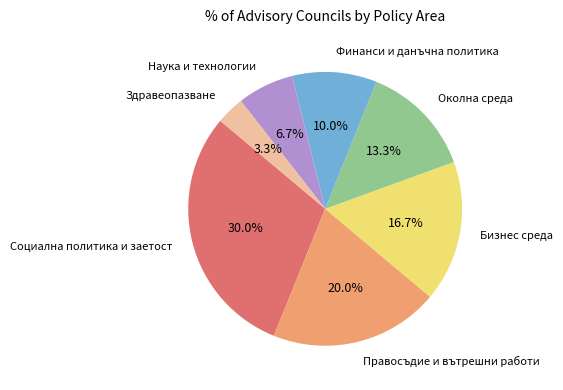

Which slice is the smallest?

Здравеопазване